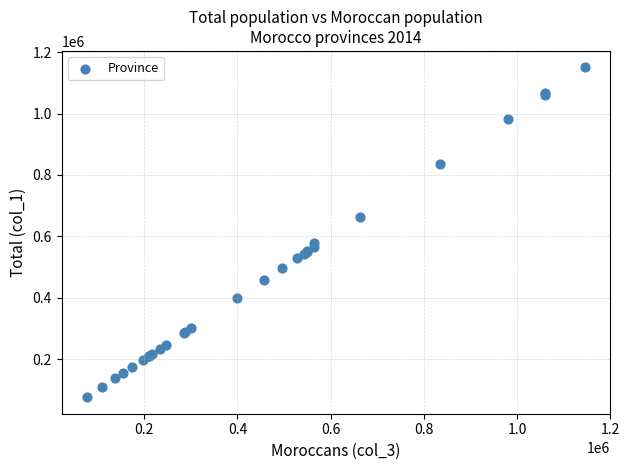

What Y value in the scatter plot is closest to 613289?

577827